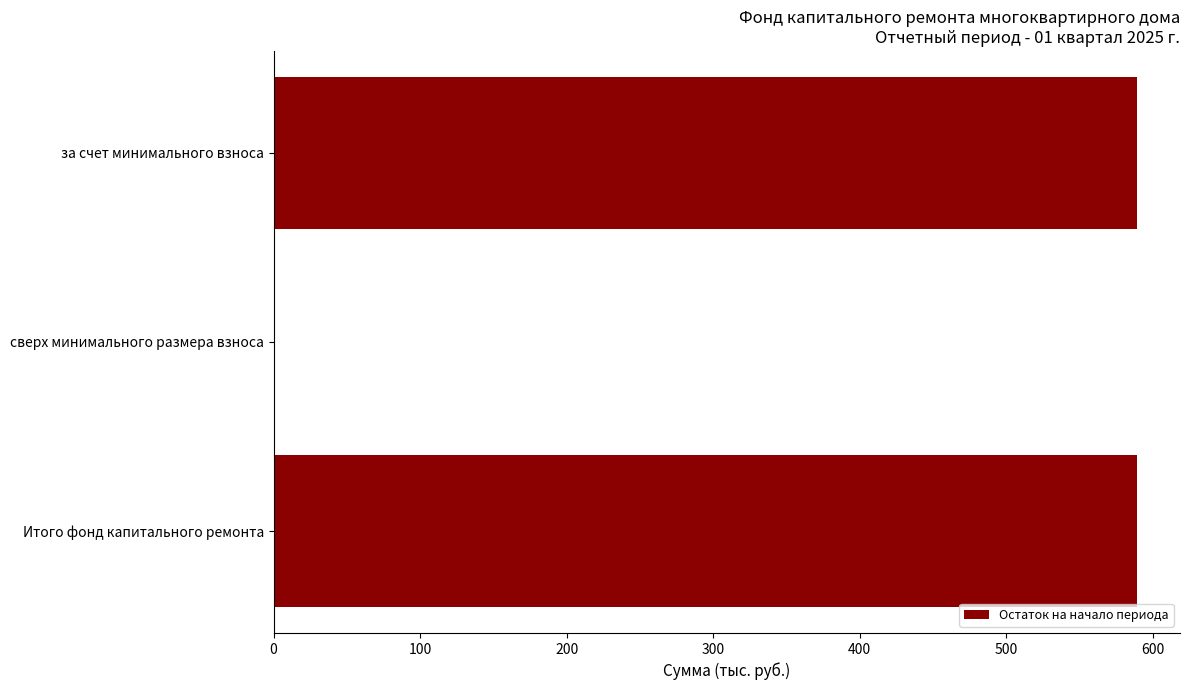

What is the change in value from за счет минимального взноса to сверх минимального размера взноса?

-589.0